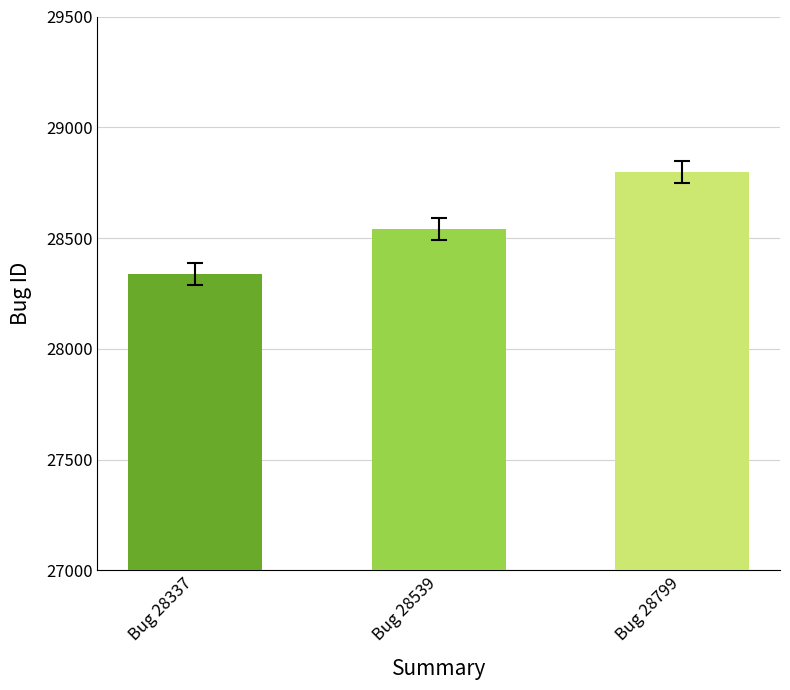

What is the difference between the second highest and minimum values?

202